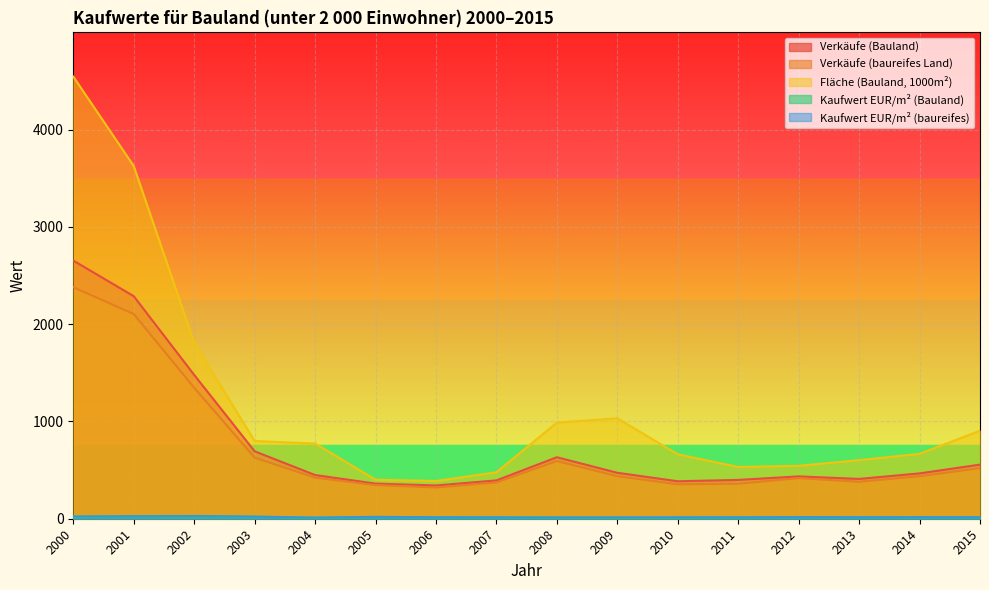

What is the total value across all series at 2009?

1964.4